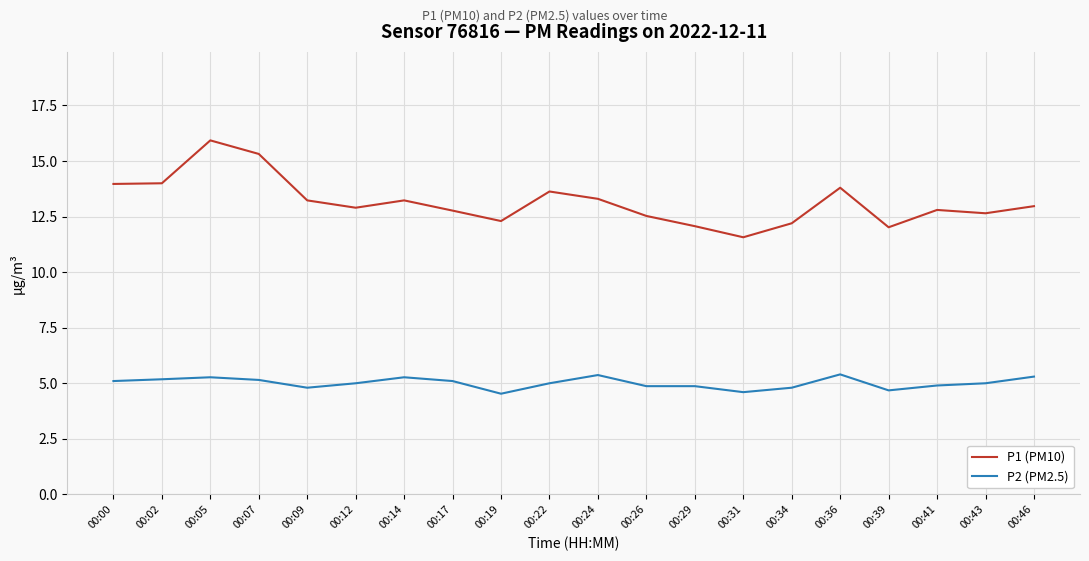

Rank the series by their average value, from lowest to highest.

P2 (PM2.5), P1 (PM10)